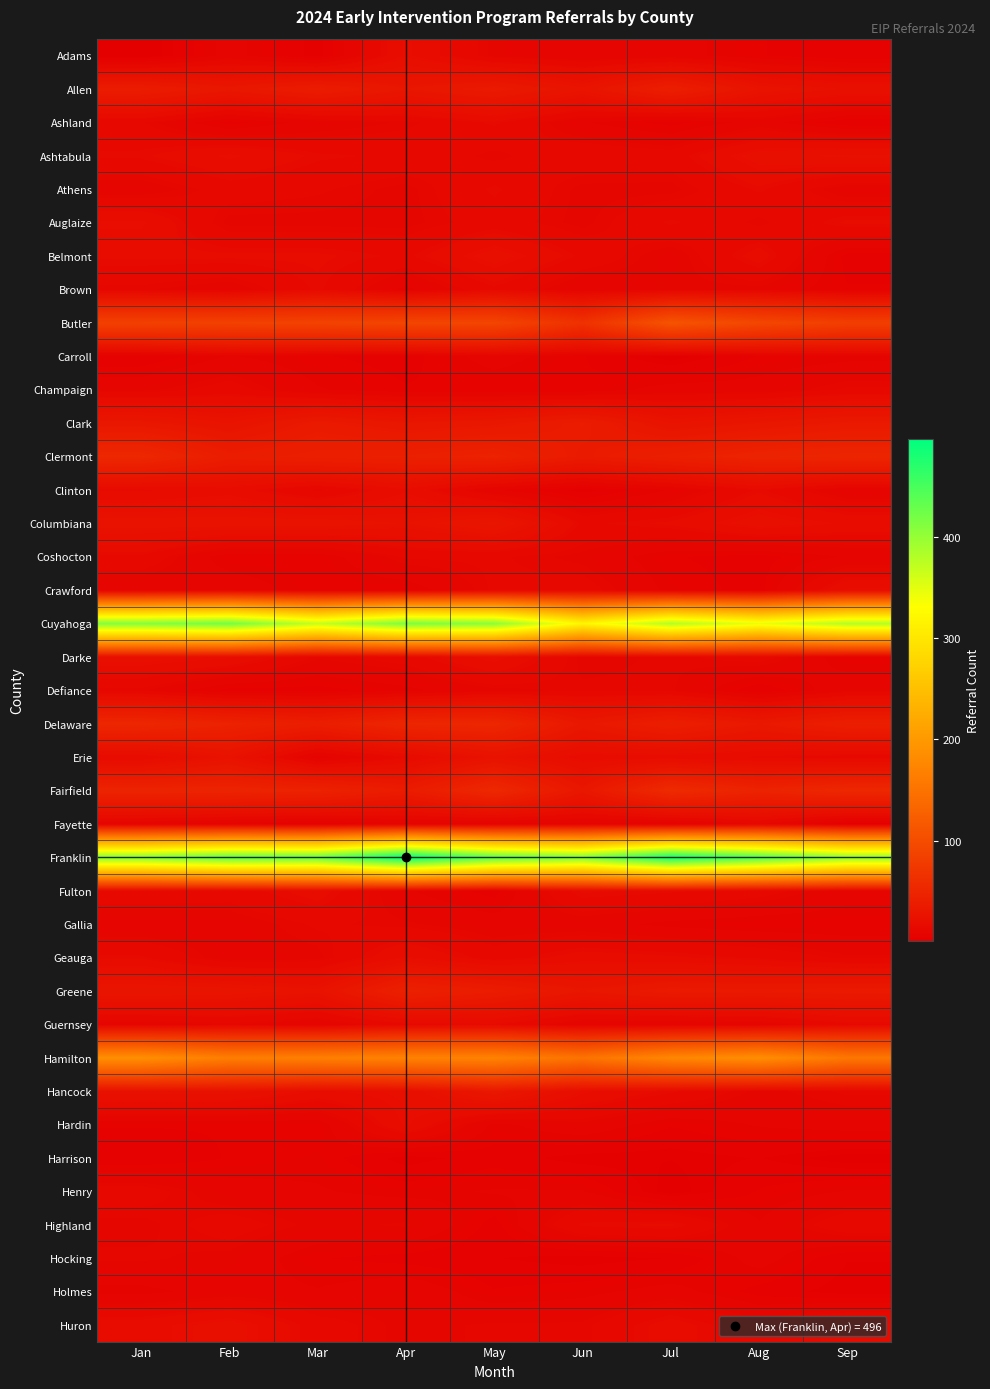

Reading left to right, what are all the values shown in this chart?

Adams: Jan=1	Feb=9	Mar=3	Apr=19	May=10	Jun=8	Jul=9	Aug=6	Sep=4
Allen: Jan=38	Feb=31	Mar=38	Apr=30	May=35	Jun=27	Jul=41	Aug=26	Sep=22
Ashland: Jan=12	Feb=5	Mar=9	Apr=11	May=15	Jun=8	Jul=5	Aug=9	Sep=4
Ashtabula: Jan=15	Feb=19	Mar=15	Apr=14	May=11	Jun=14	Jul=13	Aug=21	Sep=23
Athens: Jan=9	Feb=13	Mar=12	Apr=10	May=15	Jun=10	Jul=10	Aug=15	Sep=9
Auglaize: Jan=19	Feb=10	Mar=10	Apr=10	May=13	Jun=10	Jul=15	Aug=11	Sep=16
Belmont: Jan=16	Feb=16	Mar=16	Apr=14	May=21	Jun=14	Jul=9	Aug=17	Sep=5
Brown: Jan=11	Feb=9	Mar=15	Apr=7	May=14	Jun=8	Jul=10	Aug=10	Sep=6
Butler: Jan=85	Feb=86	Mar=88	Apr=91	May=91	Jun=65	Jul=110	Aug=93	Sep=83
Carroll: Jan=4	Feb=8	Mar=6	Apr=5	May=9	Jun=6	Jul=2	Aug=6	Sep=7
Champaign: Jan=10	Feb=13	Mar=8	Apr=6	May=6	Jun=6	Jul=9	Aug=9	Sep=12
Clark: Jan=31	Feb=26	Mar=35	Apr=30	May=32	Jun=38	Jul=26	Aug=30	Sep=34
Clermont: Jan=53	Feb=39	Mar=42	Apr=43	May=46	Jun=36	Jul=42	Aug=48	Sep=50
Clinton: Jan=15	Feb=17	Mar=11	Apr=18	May=8	Jun=3	Jul=8	Aug=15	Sep=8
Columbiana: Jan=26	Feb=26	Mar=26	Apr=24	May=30	Jun=14	Jul=16	Aug=21	Sep=18
Coshocton: Jan=14	Feb=6	Mar=6	Apr=12	May=12	Jun=10	Jul=6	Aug=5	Sep=8
Crawford: Jan=8	Feb=10	Mar=6	Apr=6	May=12	Jun=13	Jul=7	Aug=5	Sep=19
Cuyahoga: Jan=410	Feb=421	Mar=368	Apr=415	May=406	Jun=319	Jul=380	Aug=343	Sep=380
Darke: Jan=21	Feb=19	Mar=11	Apr=13	May=20	Jun=10	Jul=11	Aug=13	Sep=6
Defiance: Jan=11	Feb=5	Mar=5	Apr=7	May=10	Jun=11	Jul=11	Aug=4	Sep=10
Delaware: Jan=52	Feb=46	Mar=40	Apr=51	May=52	Jun=32	Jul=41	Aug=33	Sep=41
Erie: Jan=16	Feb=25	Mar=6	Apr=15	May=25	Jun=17	Jul=17	Aug=15	Sep=13
Fairfield: Jan=48	Feb=48	Mar=46	Apr=37	May=54	Jun=31	Jul=57	Aug=47	Sep=53
Fayette: Jan=8	Feb=6	Mar=4	Apr=7	May=6	Jun=7	Jul=5	Aug=11	Sep=2
Franklin: Jan=412	Feb=435	Mar=431	Apr=496	May=438	Jun=416	Jul=484	Aug=446	Sep=404
Fulton: Jan=14	Feb=13	Mar=17	Apr=8	May=5	Jun=16	Jul=15	Aug=13	Sep=9
Gallia: Jan=8	Feb=9	Mar=12	Apr=11	May=9	Jun=9	Jul=7	Aug=6	Sep=6
Geauga: Jan=15	Feb=9	Mar=10	Apr=19	May=13	Jun=17	Jul=16	Aug=14	Sep=11
Greene: Jan=29	Feb=28	Mar=25	Apr=44	May=38	Jun=30	Jul=35	Aug=34	Sep=35
Guernsey: Jan=9	Feb=11	Mar=8	Apr=14	May=15	Jun=8	Jul=8	Aug=9	Sep=14
Hamilton: Jan=187	Feb=165	Mar=167	Apr=171	May=171	Jun=151	Jul=177	Aug=186	Sep=156
Hancock: Jan=24	Feb=24	Mar=18	Apr=20	May=32	Jun=19	Jul=15	Aug=10	Sep=12
Hardin: Jan=6	Feb=6	Mar=6	Apr=19	May=7	Jun=10	Jul=6	Aug=8	Sep=9
Harrison: Jan=4	Feb=6	Mar=7	Apr=3	May=5	Jun=3	Jul=3	Aug=4	Sep=2
Henry: Jan=13	Feb=9	Mar=8	Apr=7	May=8	Jun=8	Jul=2	Aug=6	Sep=8
Highland: Jan=10	Feb=13	Mar=10	Apr=11	May=5	Jun=15	Jul=16	Aug=8	Sep=14
Hocking: Jan=11	Feb=10	Mar=6	Apr=5	May=4	Jun=3	Jul=4	Aug=9	Sep=4
Holmes: Jan=7	Feb=9	Mar=8	Apr=10	May=6	Jun=7	Jul=9	Aug=5	Sep=3
Huron: Jan=17	Feb=21	Mar=13	Apr=10	May=11	Jun=11	Jul=17	Aug=12	Sep=17